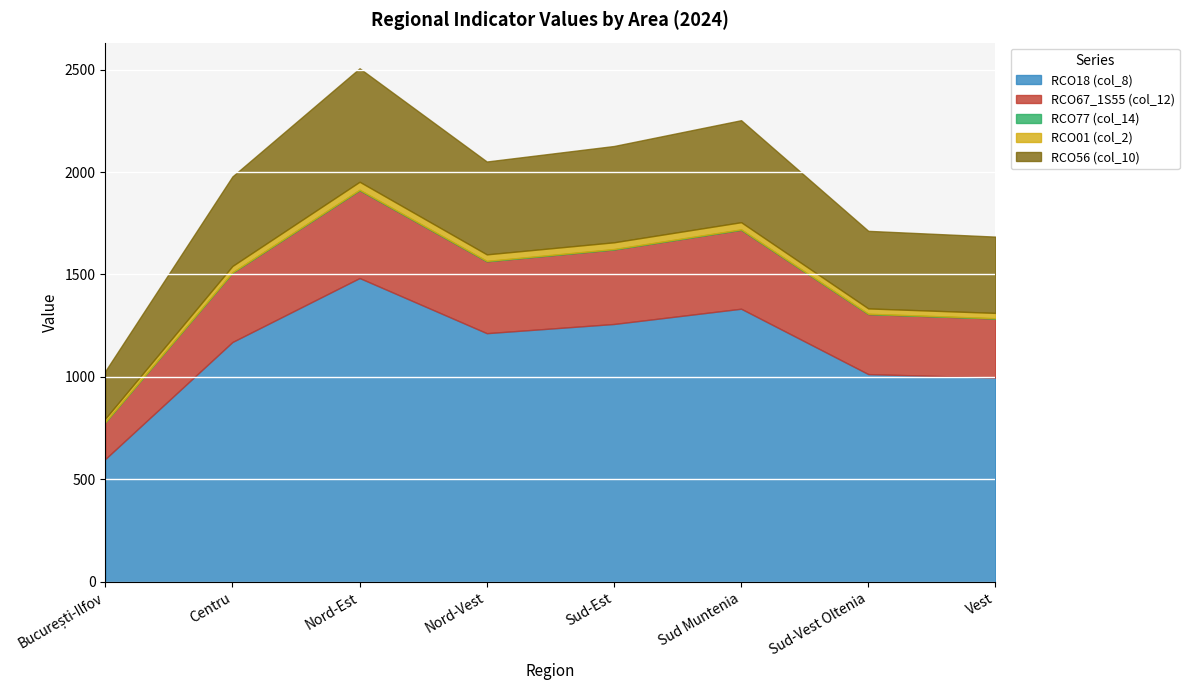

What are all the series names shown in the legend?

RCO18 (col_8), RCO67_1S55 (col_12), RCO77 (col_14), RCO01 (col_2), RCO56 (col_10)